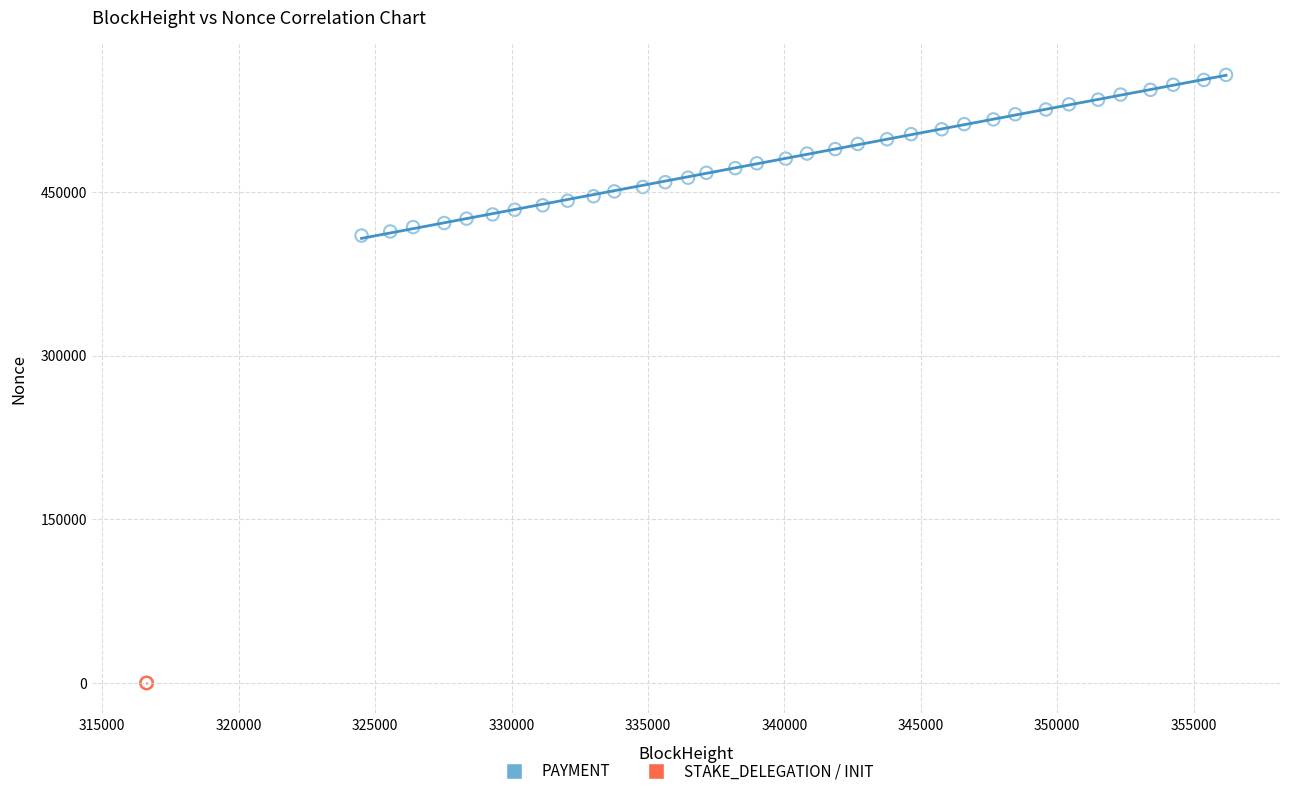

Which series contains the highest Y value?

PAYMENT